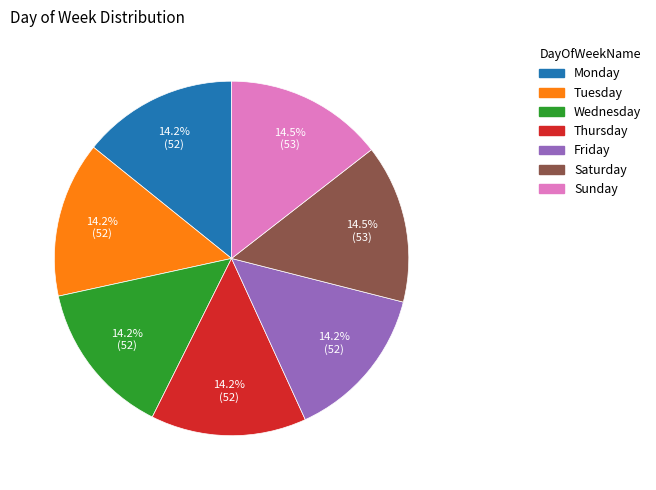

Does any single category account for the majority?

No